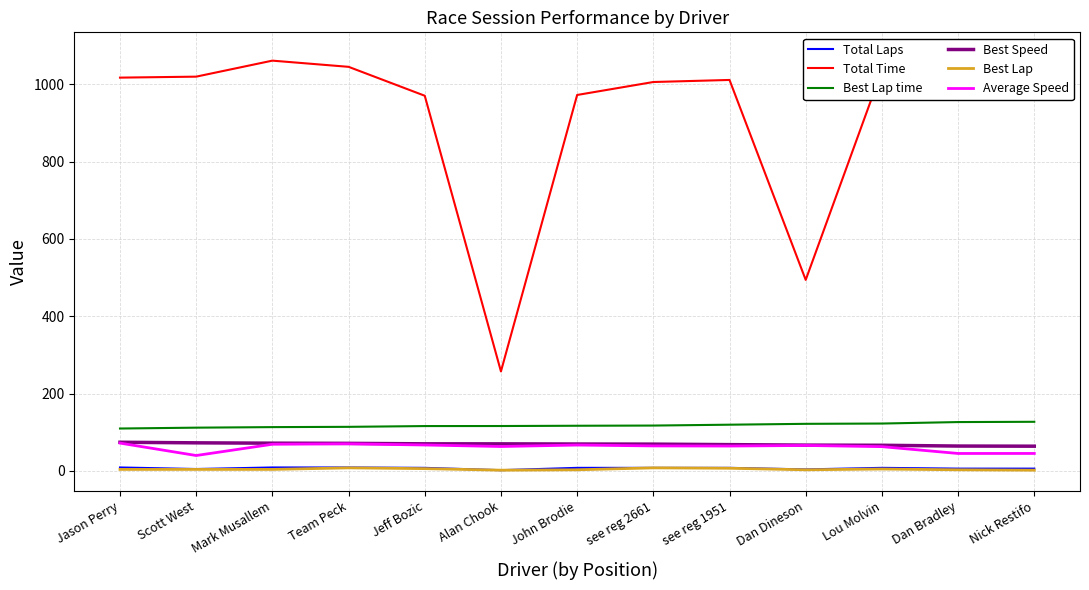

At how many categories does at least one series exceed 33?

13